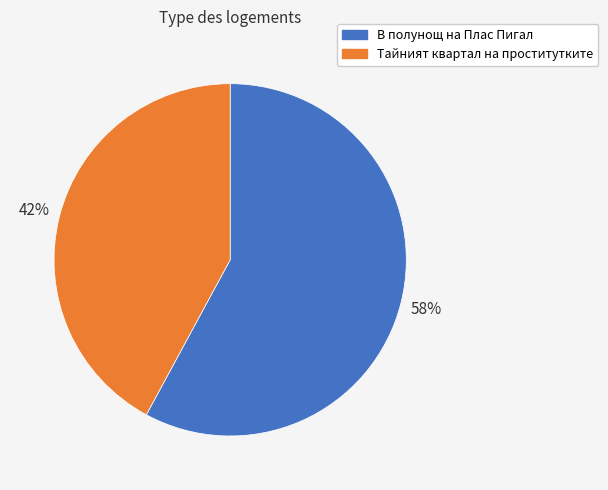

Approximately how many times larger is the value at В полунощ на Плас Пигал compared to Тайният квартал на проститутките?

1.4